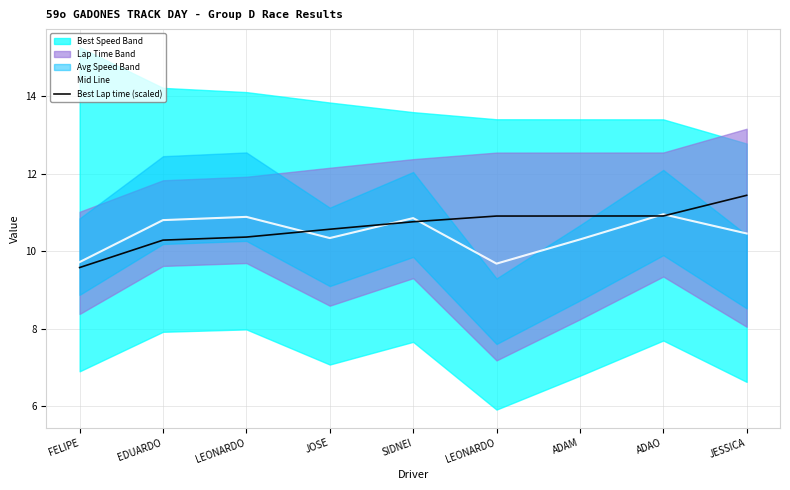

At which label does Best Lap time (scaled) reach its minimum?

FELIPE